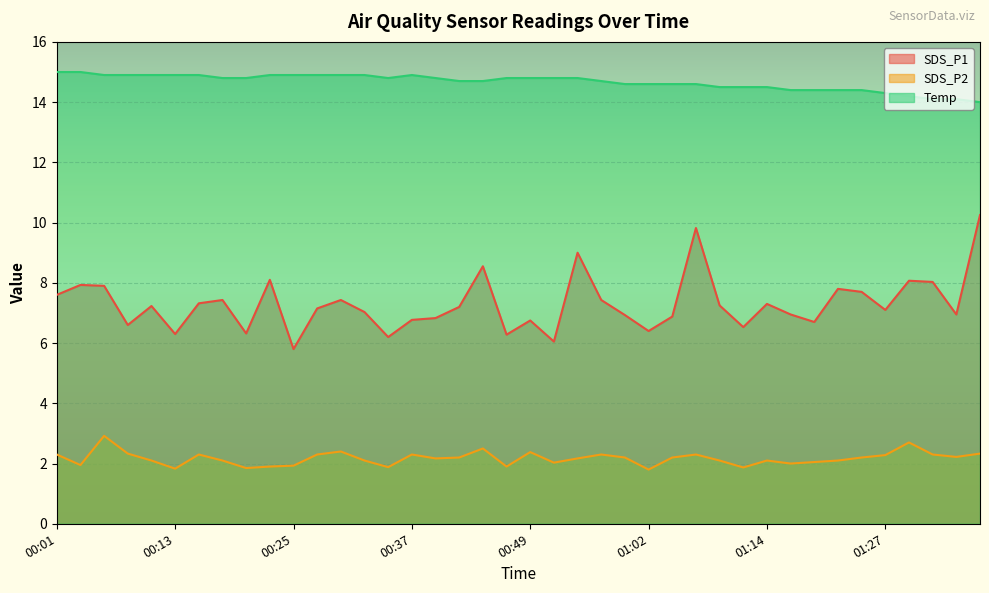

At which label is SDS_P1 closest to 8?

01:32